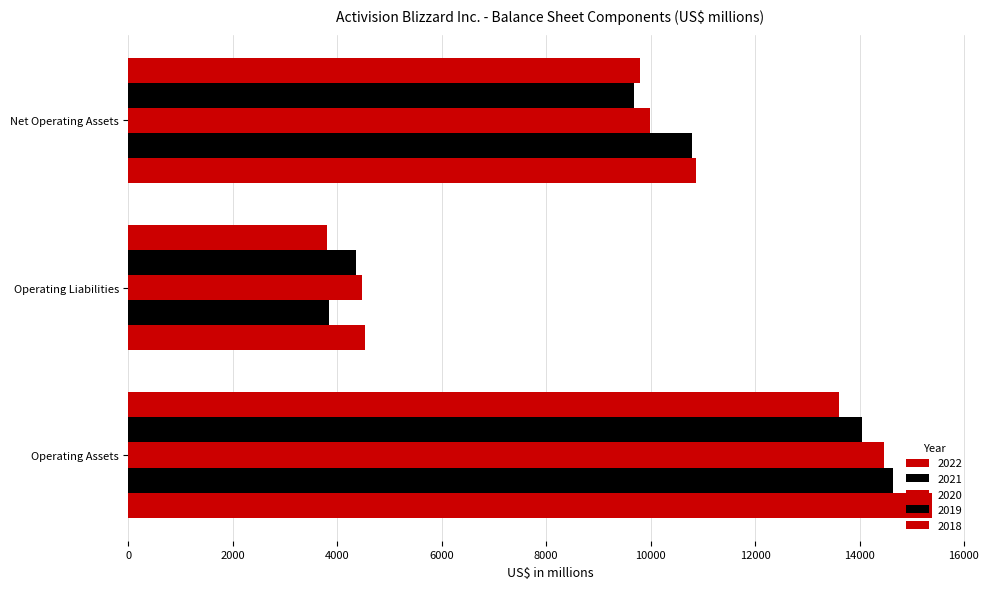

At which category does the chart reach its peak across all series?

Operating Assets